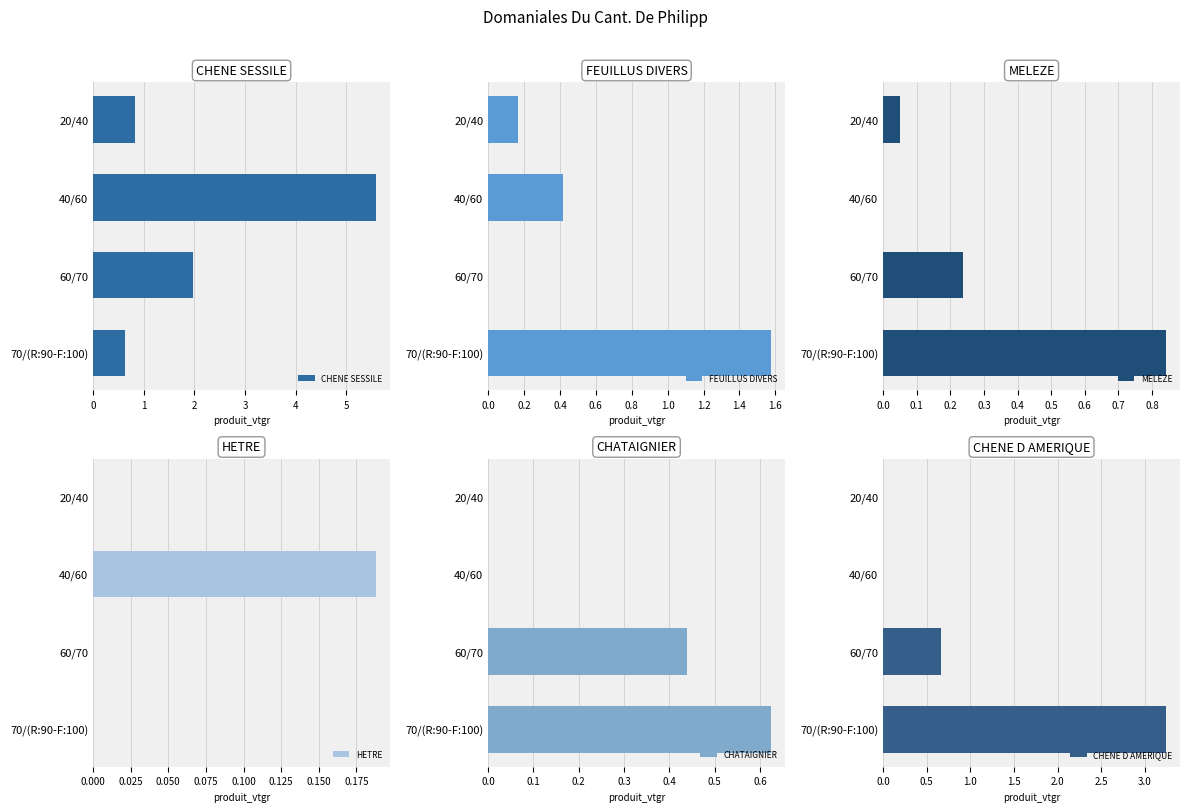

What is the approximate value of CHENE SESSILE at 60/70?

2.0